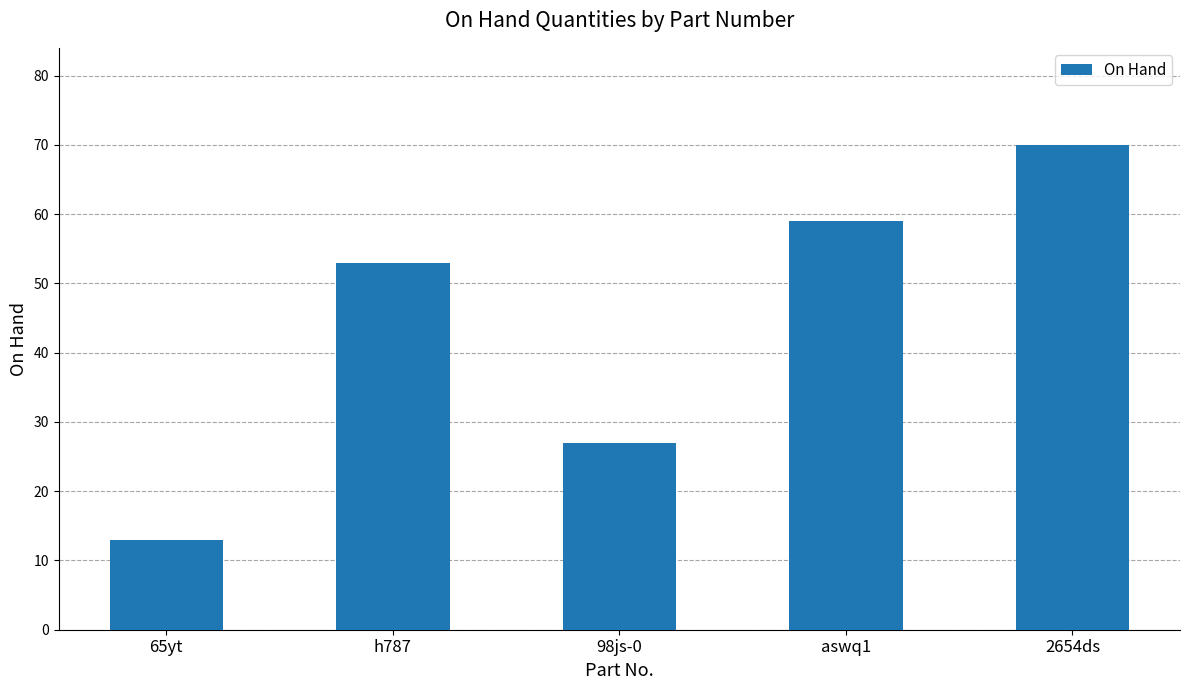

The chart shows a value of 13 at 65yt. True or false?

True